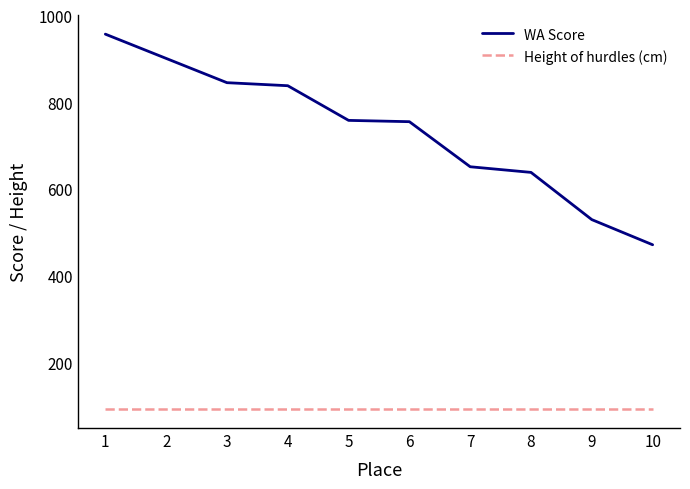

At how many categories does at least one series exceed 929?

1